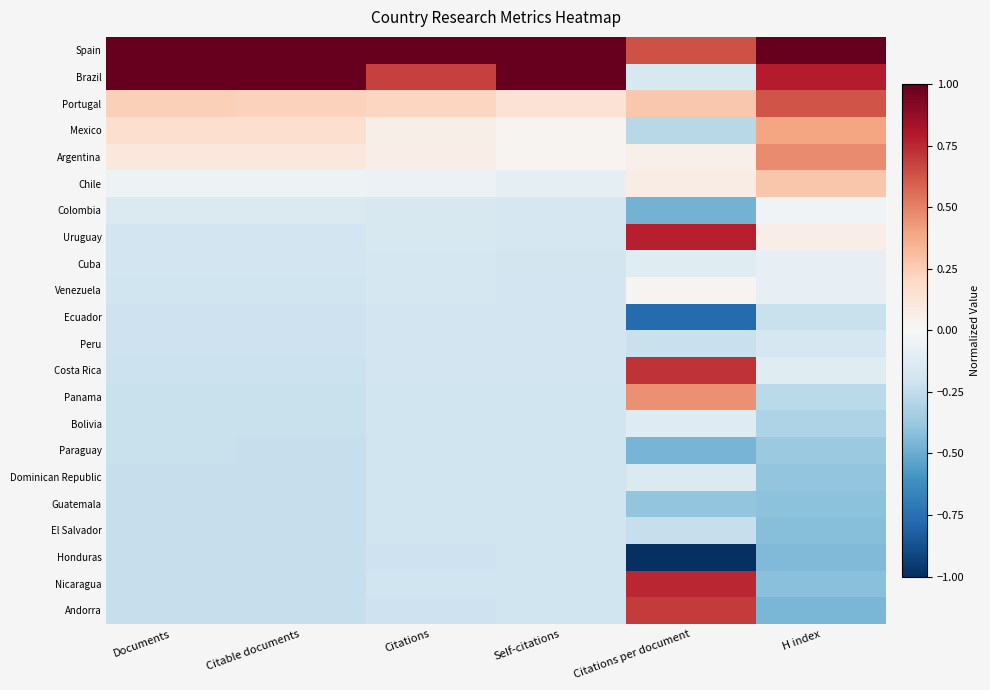

Which series has the largest range (max minus min)?

Nicaragua